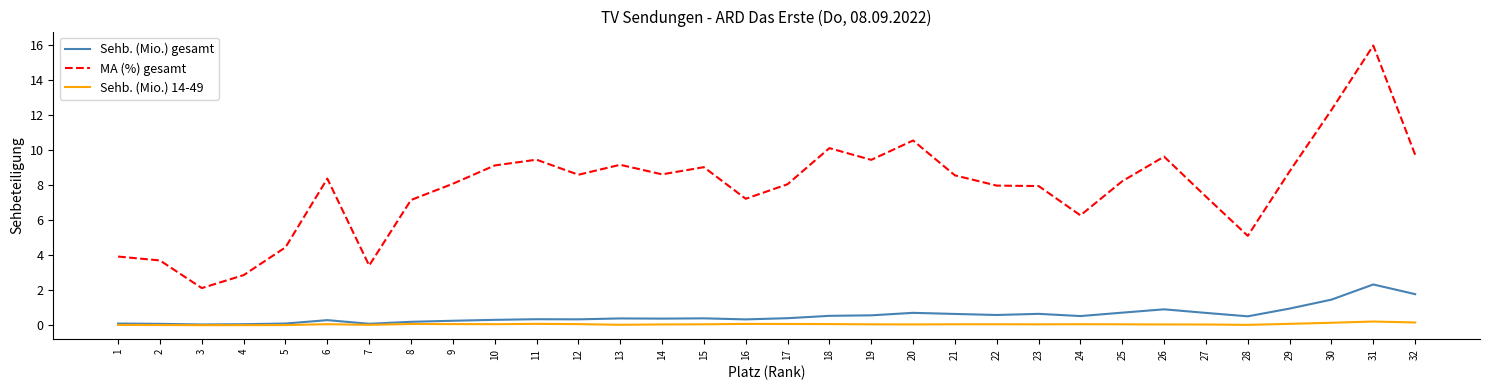

What is the difference between the maximum and minimum values in the MA (%) gesamt series?

13.8